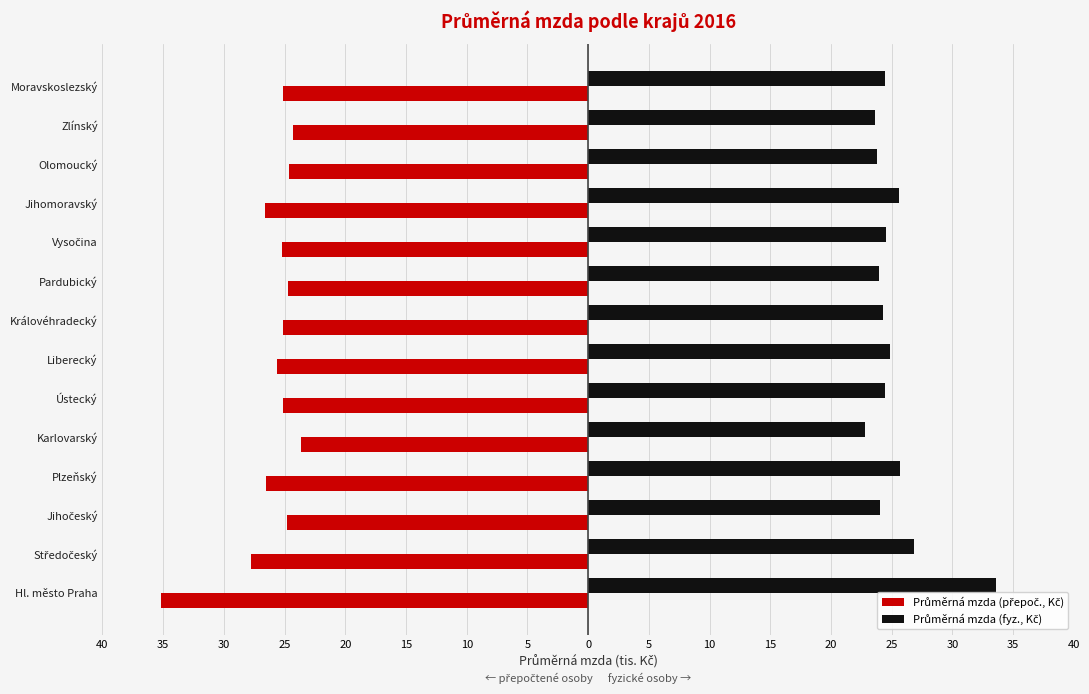

How many data points in Průměrná mzda (přepoč., Kč) are less than -25?

9